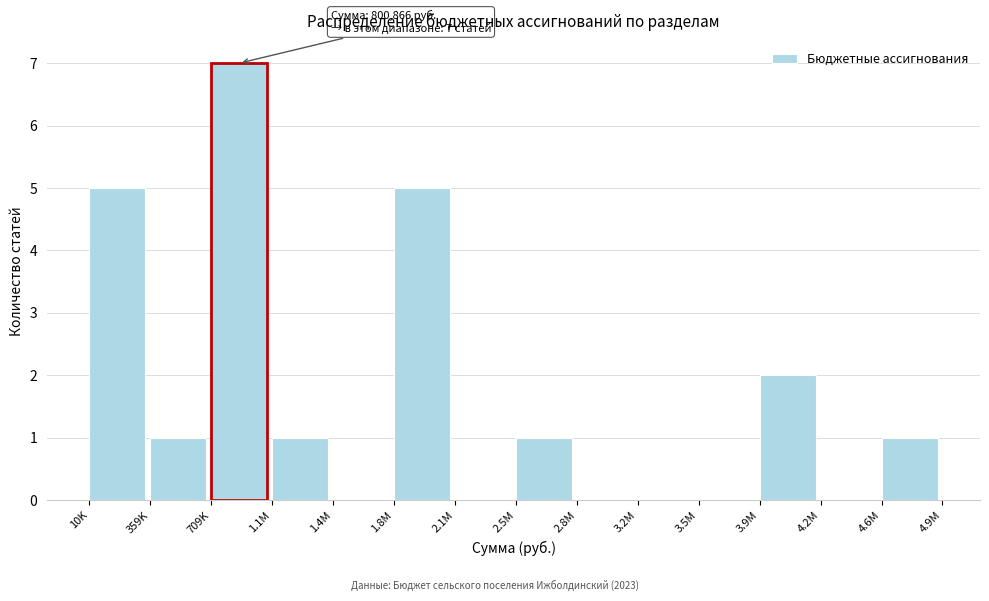

Reading right to left, list all the values displayed in this chart.

4.6М=1	4.2М=0	3.9М=2	3.5М=0	3.2М=0	2.8М=0	2.5М=1	2.1М=0	1.8М=5	1.4М=0	1.1М=1	709K=7	359K=1	10K=5